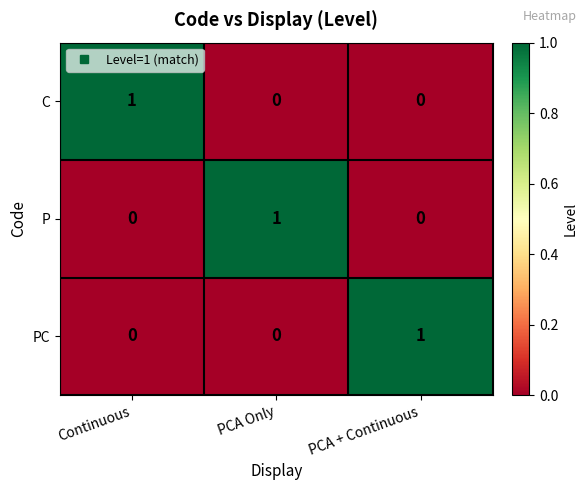

Which category has the highest value in the PC series?

PCA + Continuous